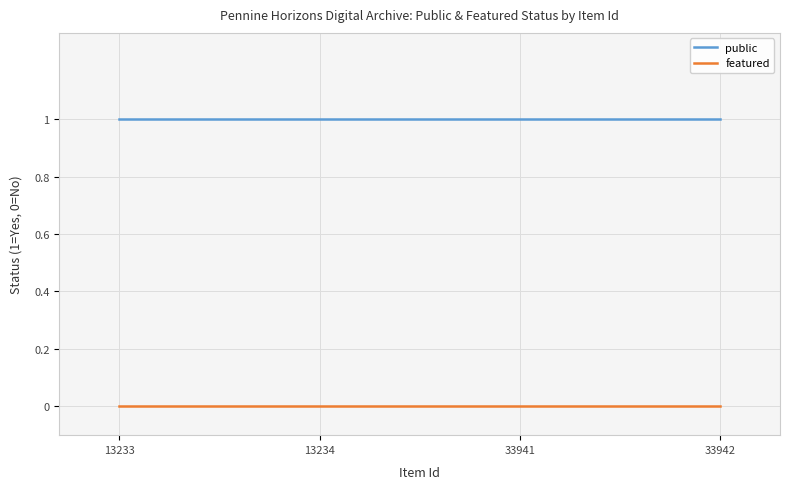

True or false: featured and public cross at least once.

False